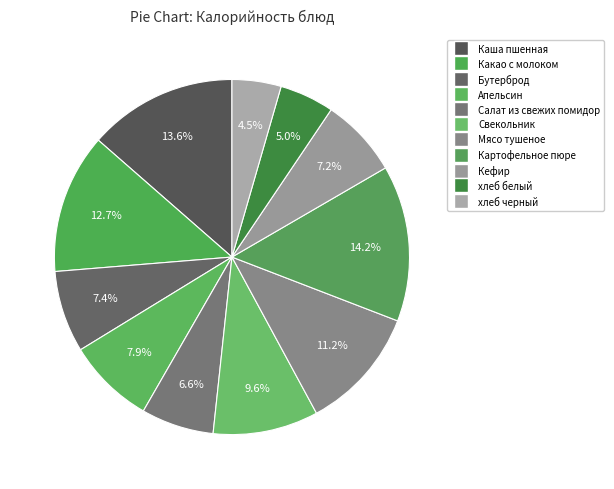

What is the largest slice in the pie chart?

Картофельное пюре